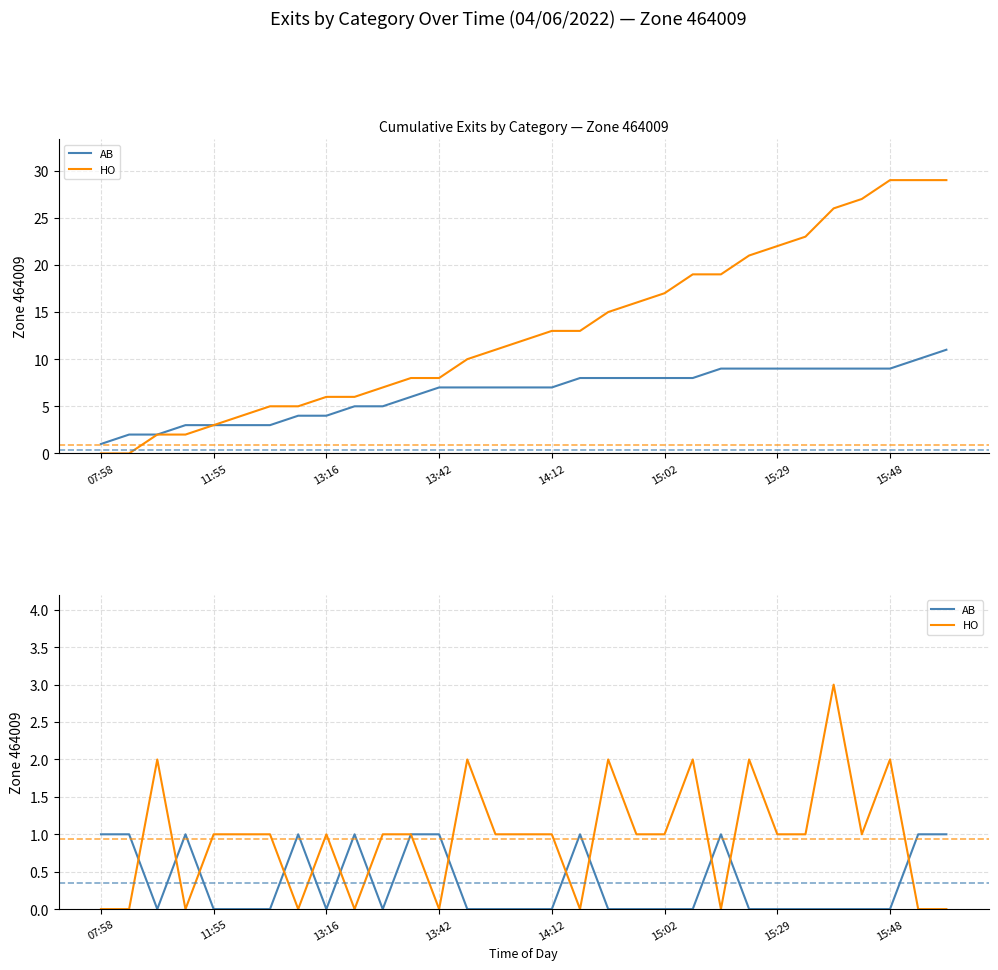

True or false: HO has a value of 2 at 15:29.

False